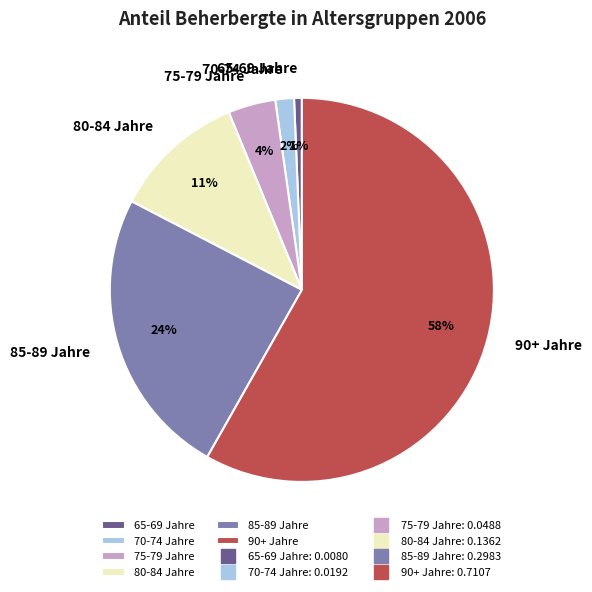

What is the largest slice in the pie chart?

90+ Jahre